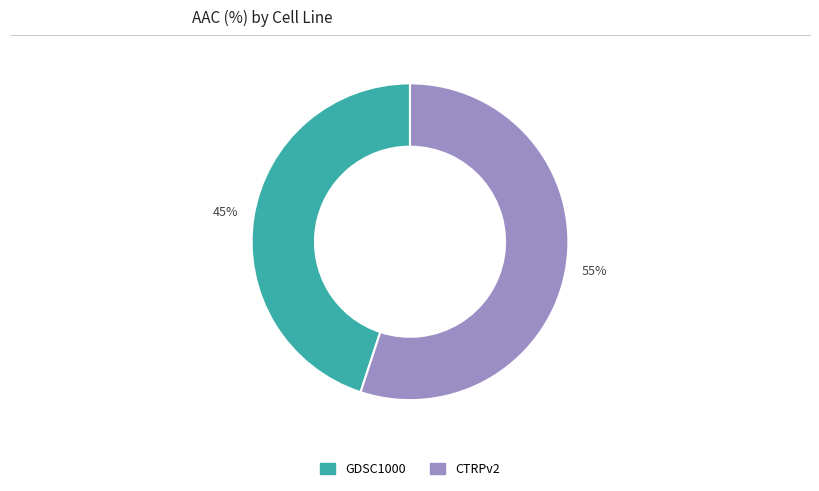

What percentage is the GDSC1000 slice, to the nearest percent?

45%